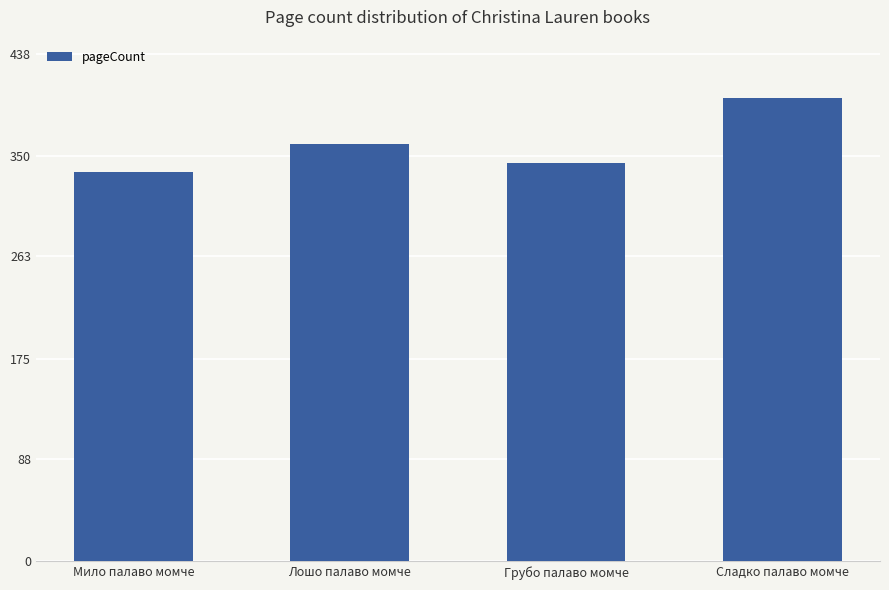

What is the label of the 4th bar from the right?

Мило палаво момче